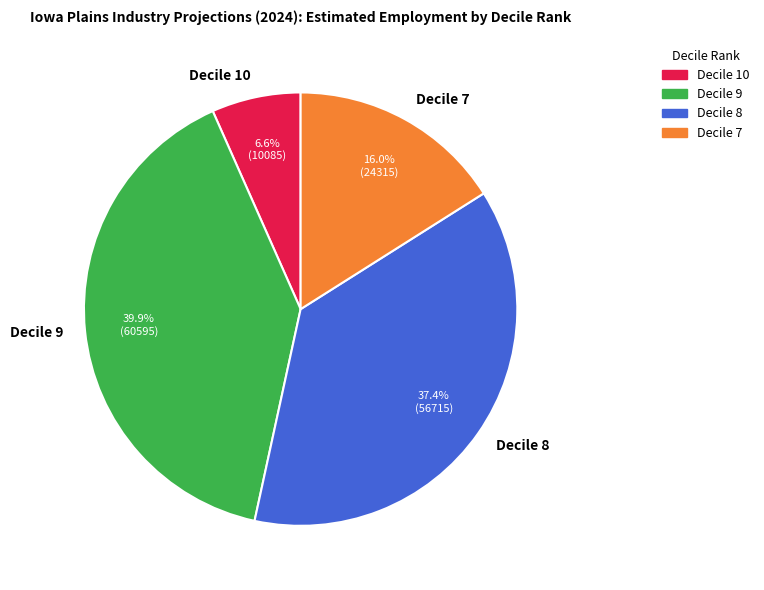

Count the number of slices in the pie.

4